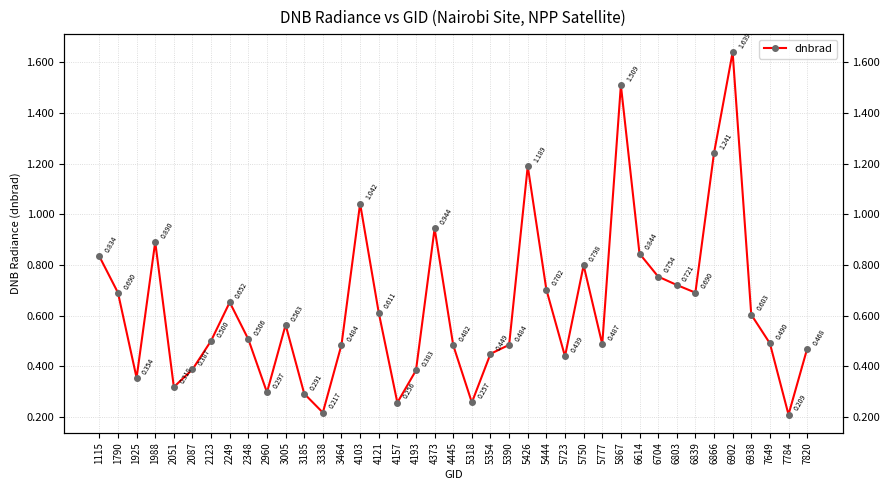

List the labels in order of value, largest first.

6902, 5867, 6866, 5426, 4103, 4373, 1988, 6614, 1115, 5750, 6704, 6803, 5444, 6839, 1790, 2249, 4121, 6938, 3005, 2348, 2123, 7649, 5777, 3464, 5390, 4445, 7820, 5354, 5723, 2087, 4193, 1925, 2051, 2960, 3185, 5318, 4157, 3338, 7784